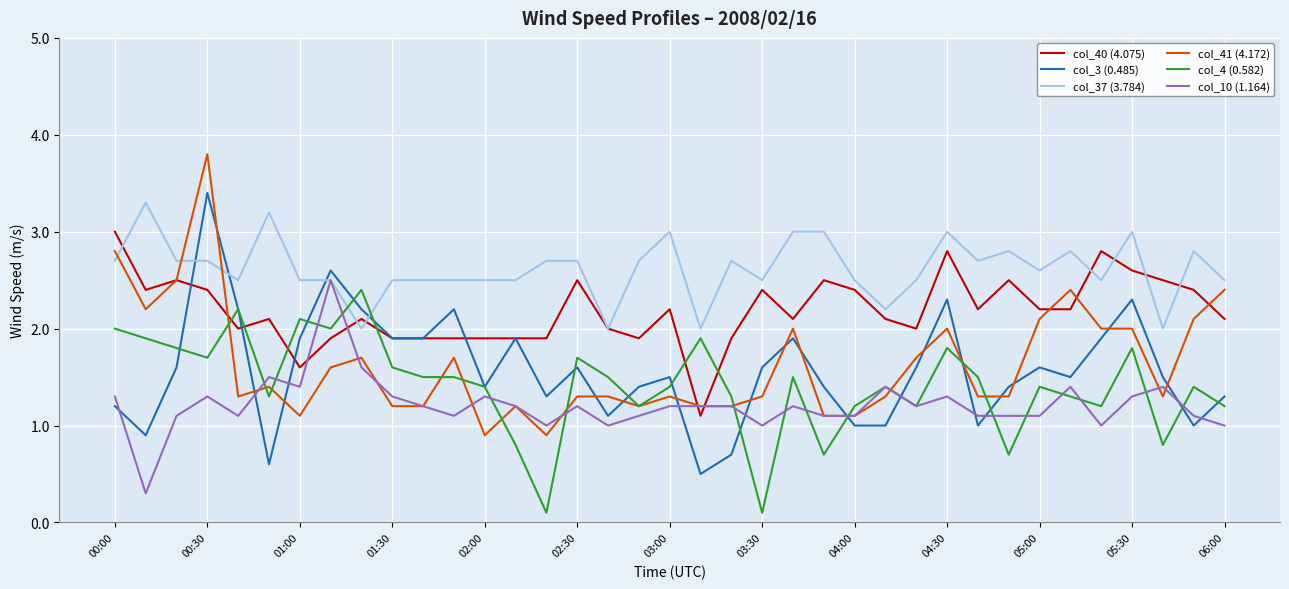

What is the maximum value shown in the chart?

3.8